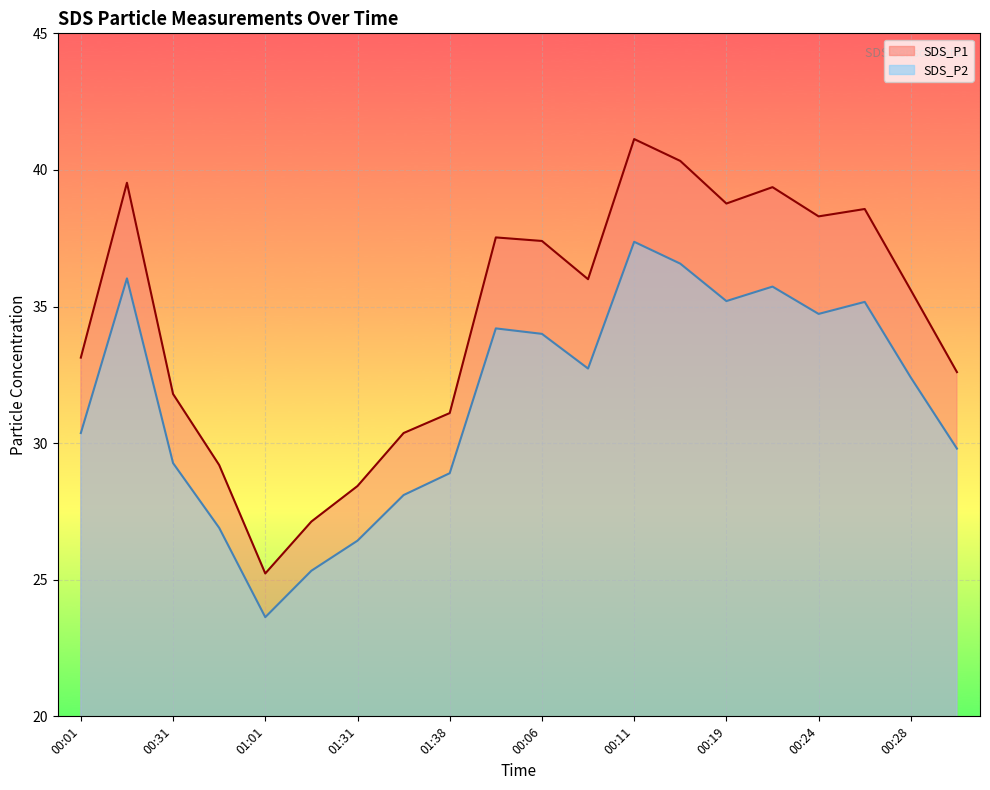

How many interior local peaks does the SDS_P2 series have?

5